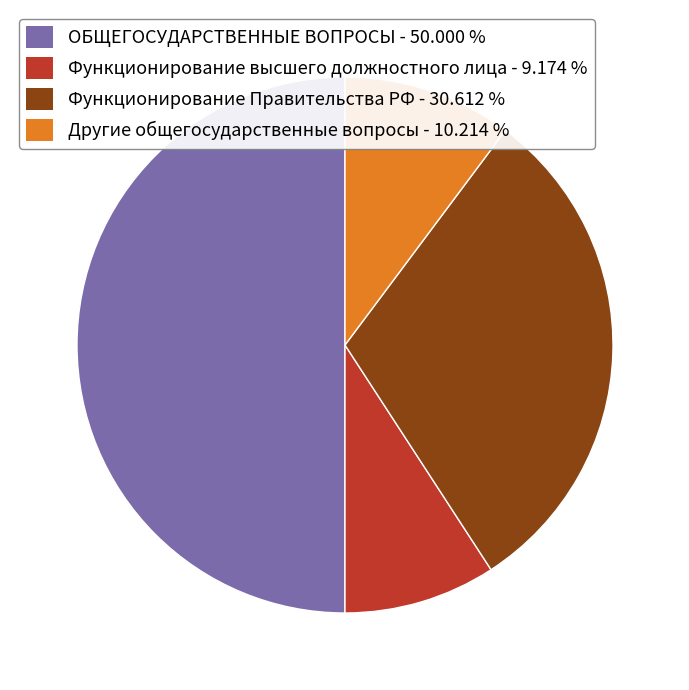

Is there a majority slice in this chart?

No